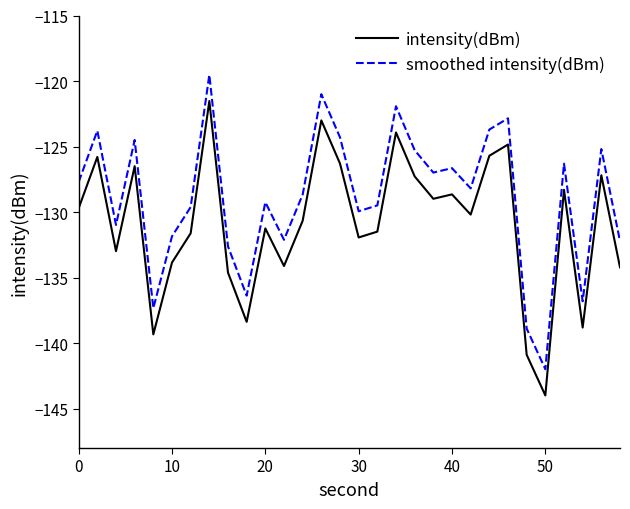

True or false: smoothed intensity(dBm) and intensity(dBm) cross at least once.

False